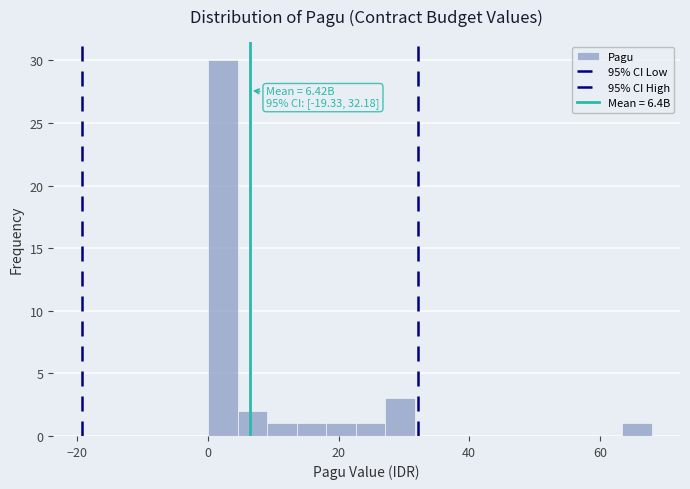

Around what value on the x-axis is the tallest bar? Give the approximate position of its centre, as read against the axis.

2